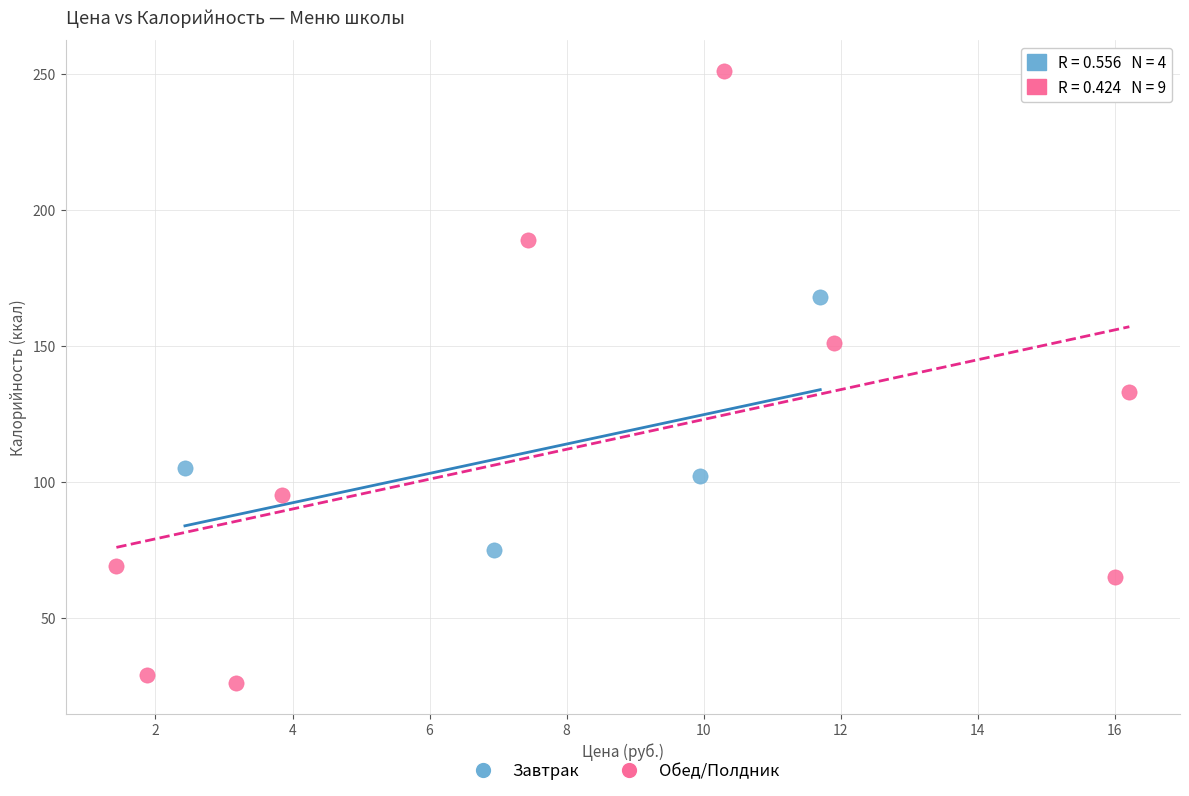

Which series reaches the minimum Y coordinate?

Обед/Полдник